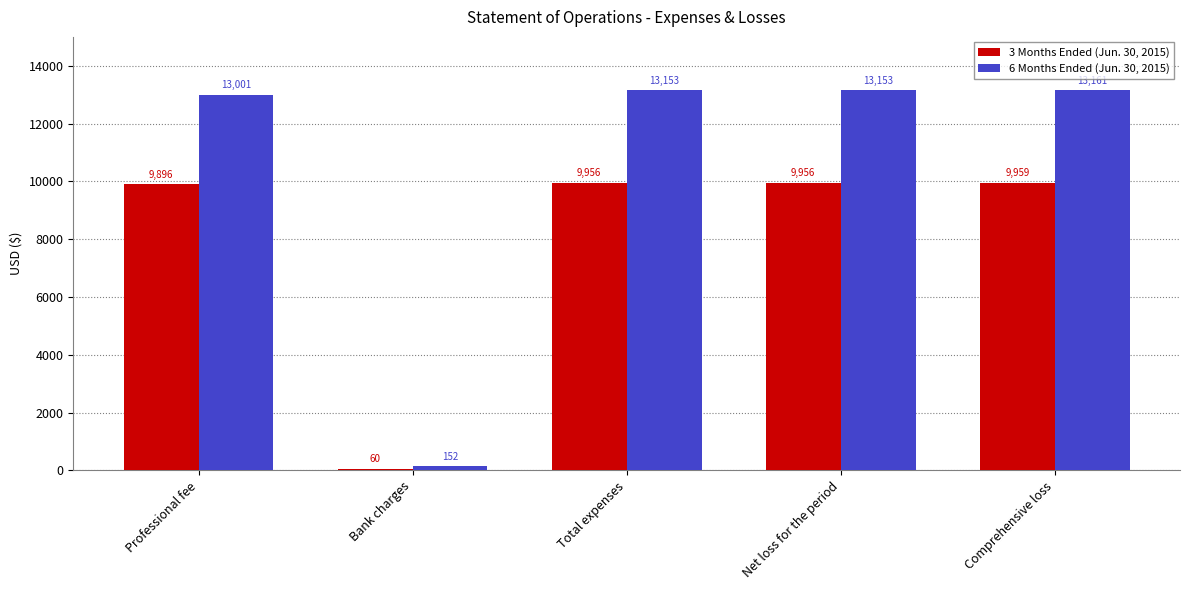

List the series in order of their overall mean, highest first.

6 Months Ended (Jun. 30, 2015), 3 Months Ended (Jun. 30, 2015)